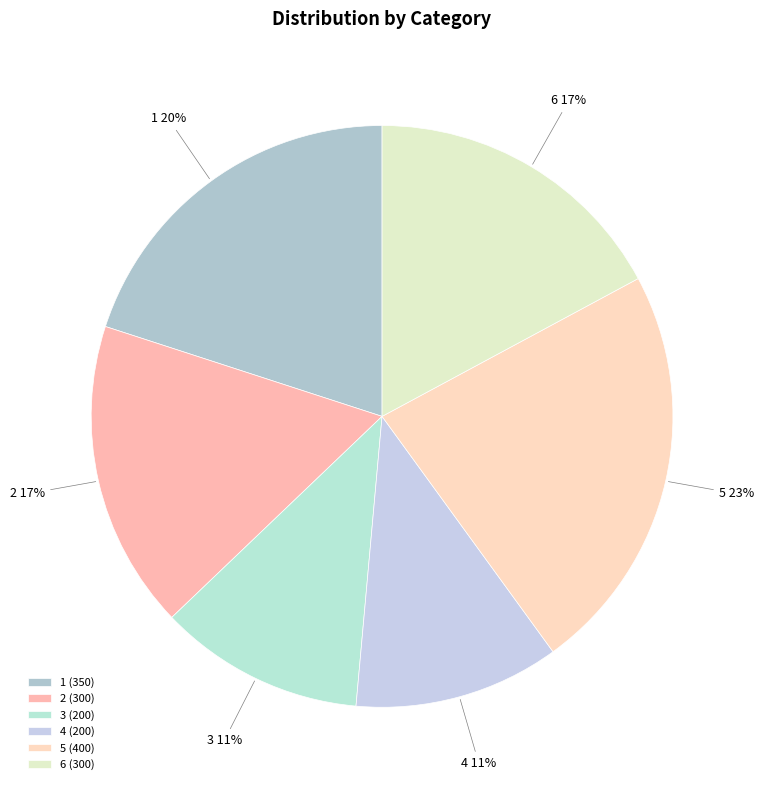

What is the largest slice in the pie chart?

5